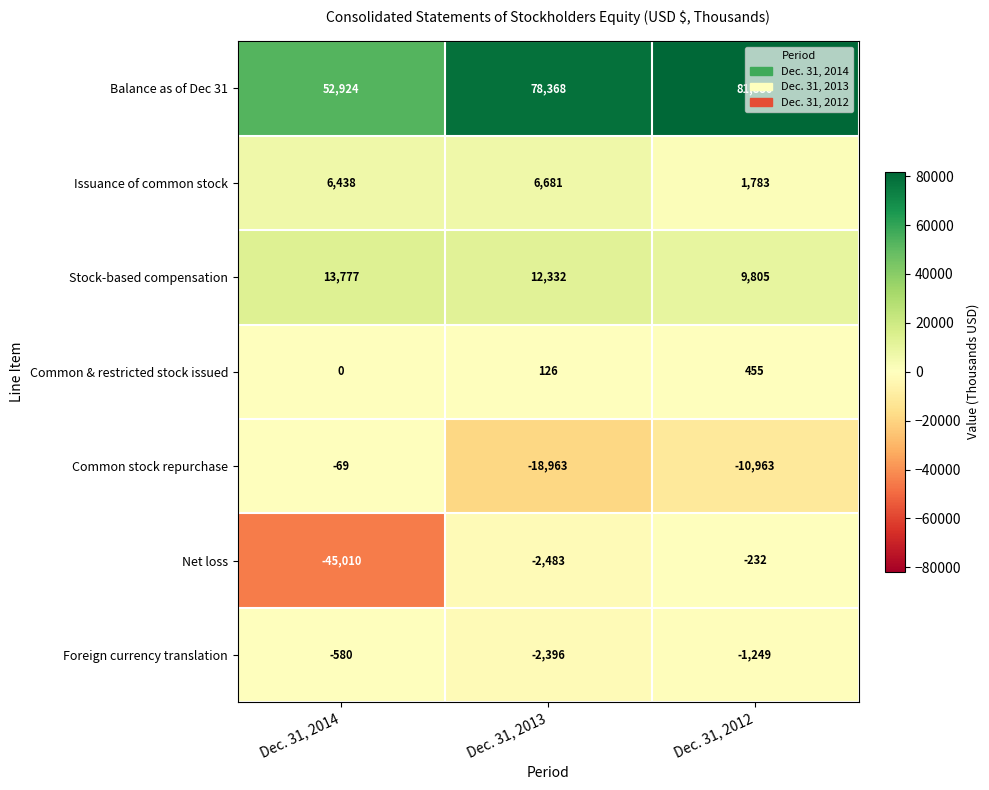

List the series in order of their peak value, highest first.

Balance as of Dec 31, Stock-based compensation, Issuance of common stock, Common & restricted stock issued, Common stock repurchase, Net loss, Foreign currency translation